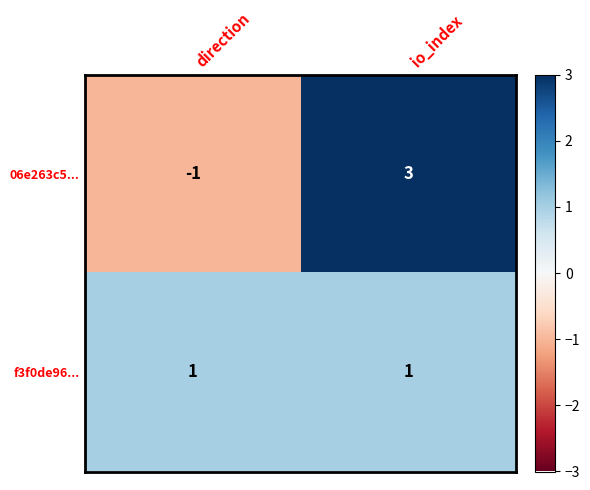

At which category is the sum across all series the highest?

io_index